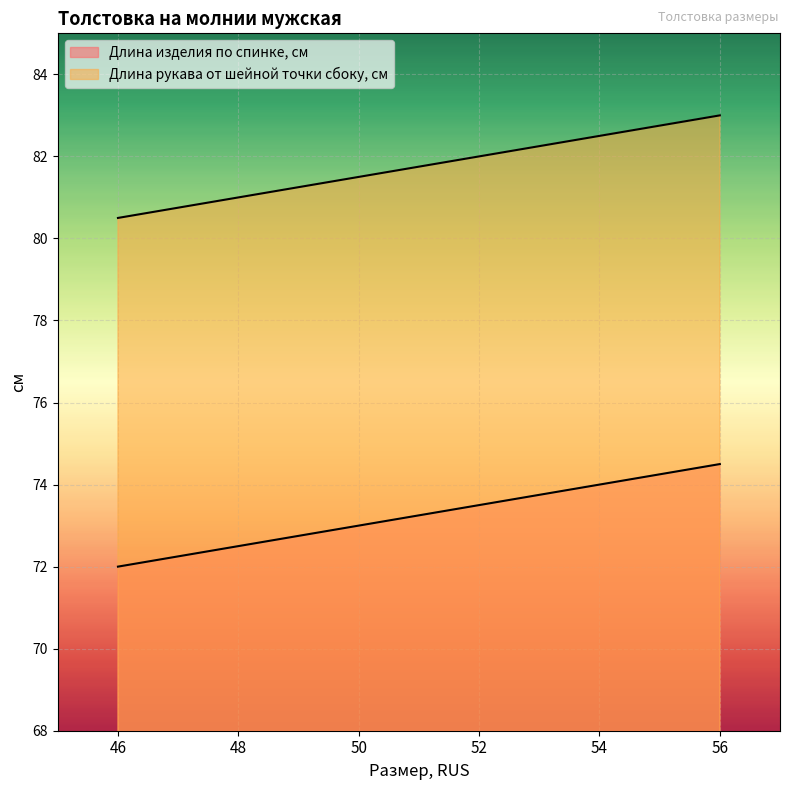

True or false: Длина рукава от шейной точки сбоку, см and Длина изделия по спинке, см intersect in this chart.

False